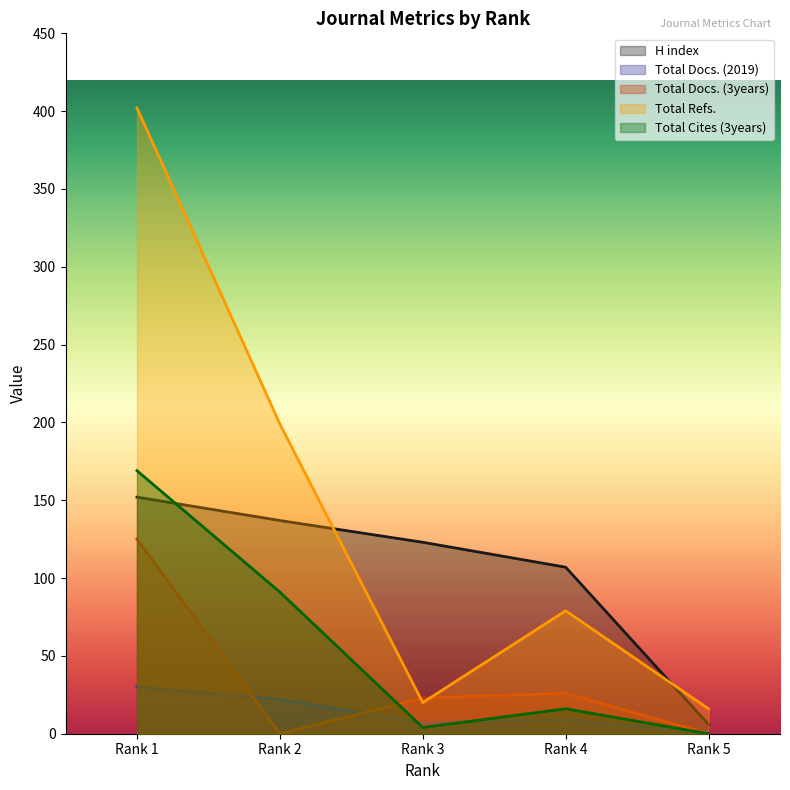

Which category has the lowest value across all series?

Rank 2